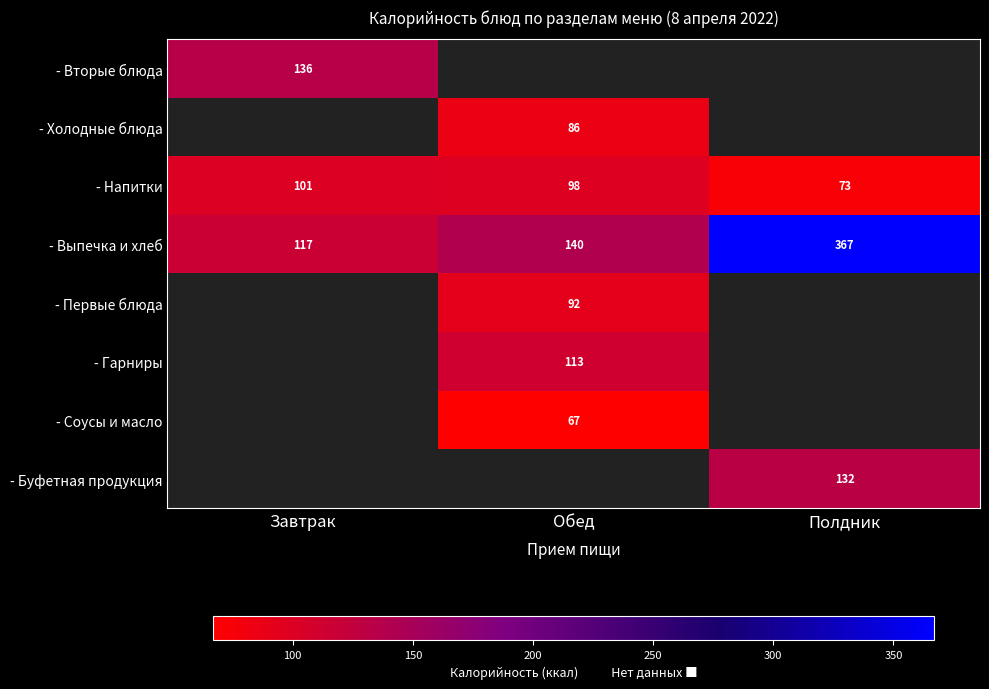

At which label does - Выпечка и хлеб reach its minimum?

Завтрак